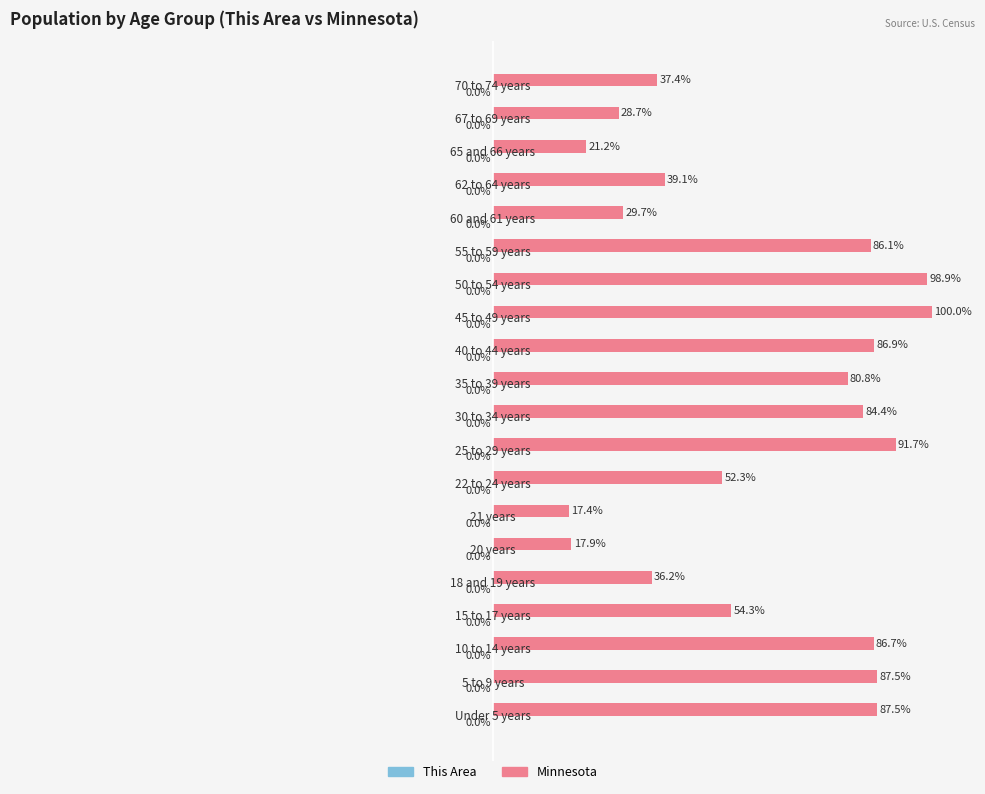

At which category is the sum across all series the highest?

45 to 49 years